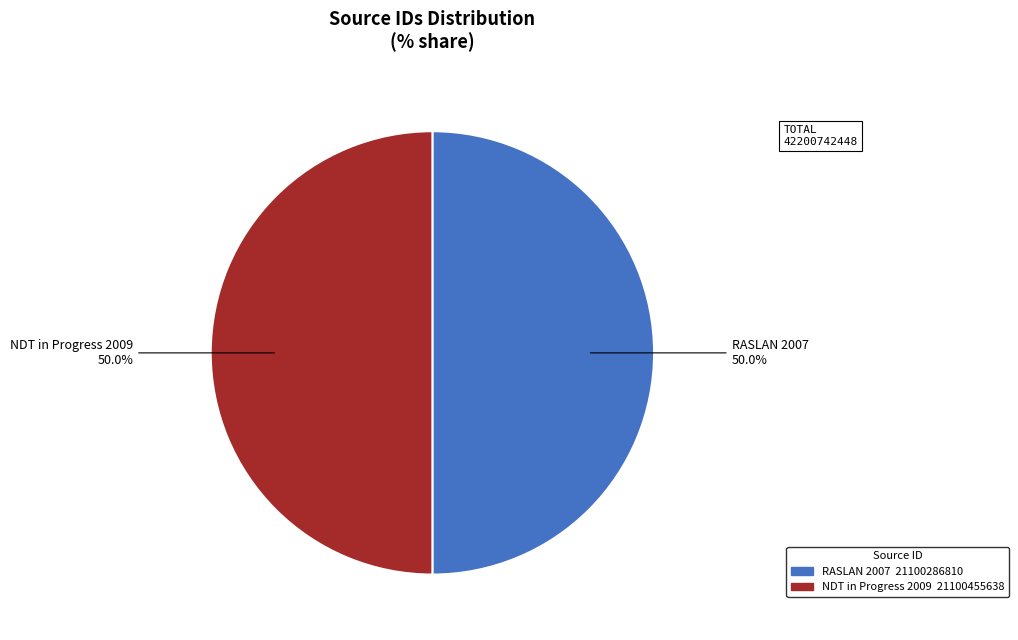

Is the sum of RASLAN 2007 and NDT in Progress 2009 greater than half?

Yes